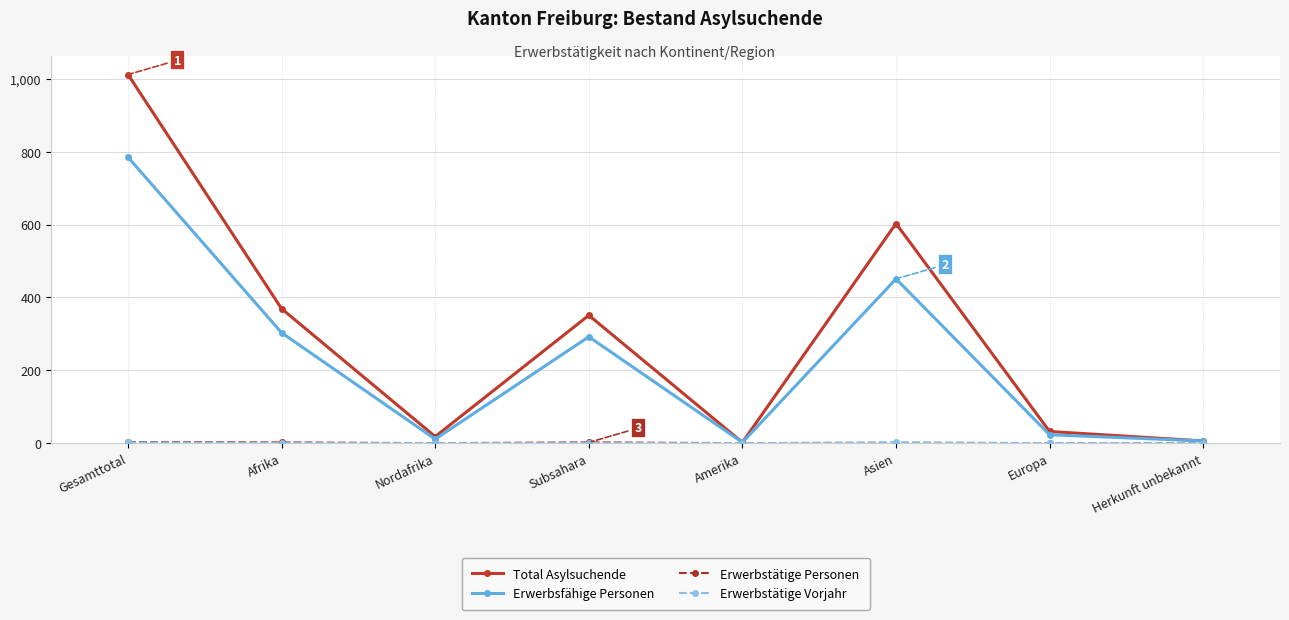

What is the highest value of the Erwerbsfähige Personen series?

785